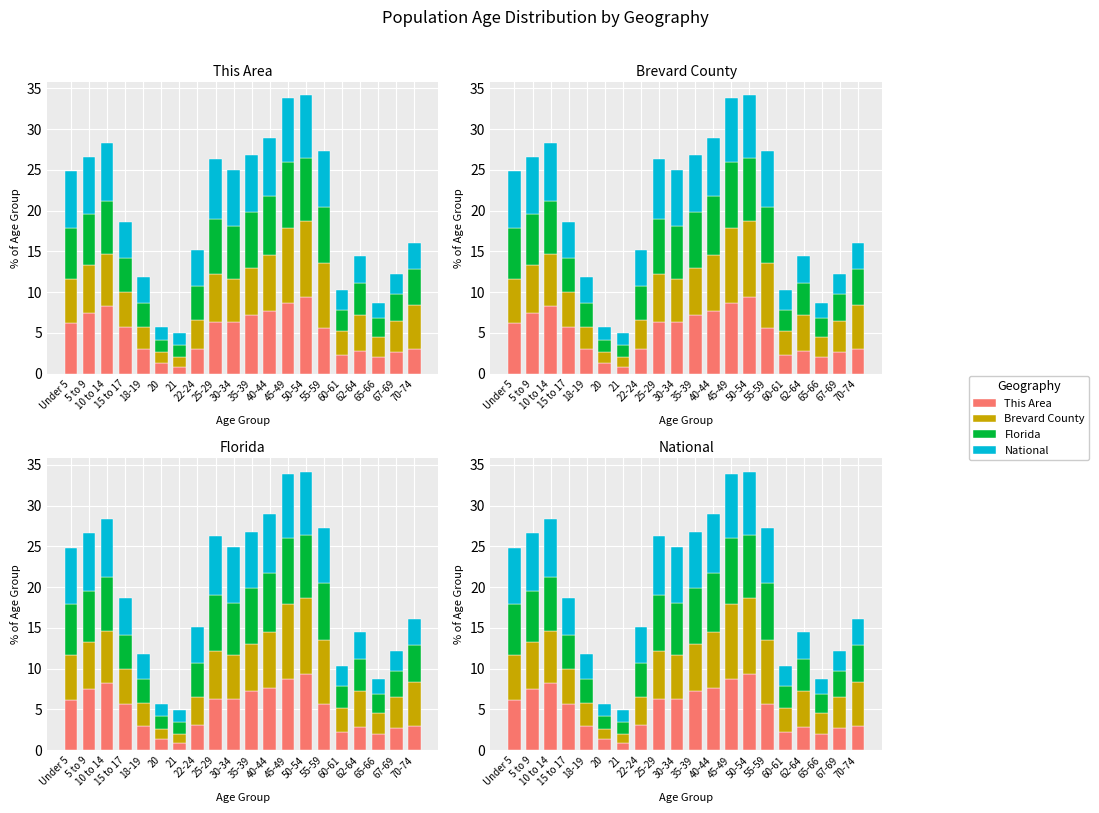

At how many categories does at least one series exceed 0?

20